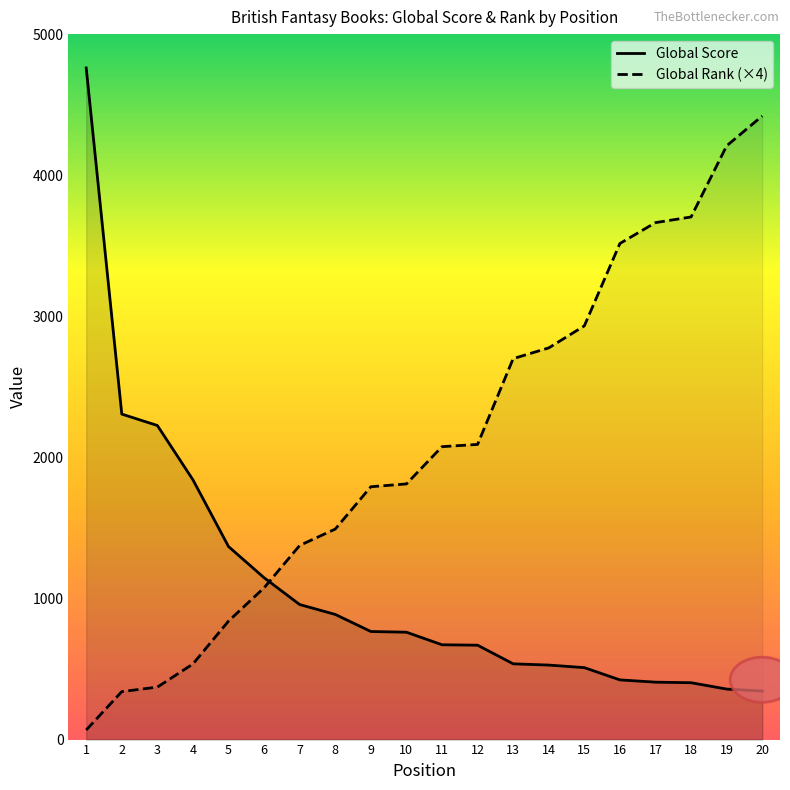

At how many categories does at least one series exceed 4397?

2